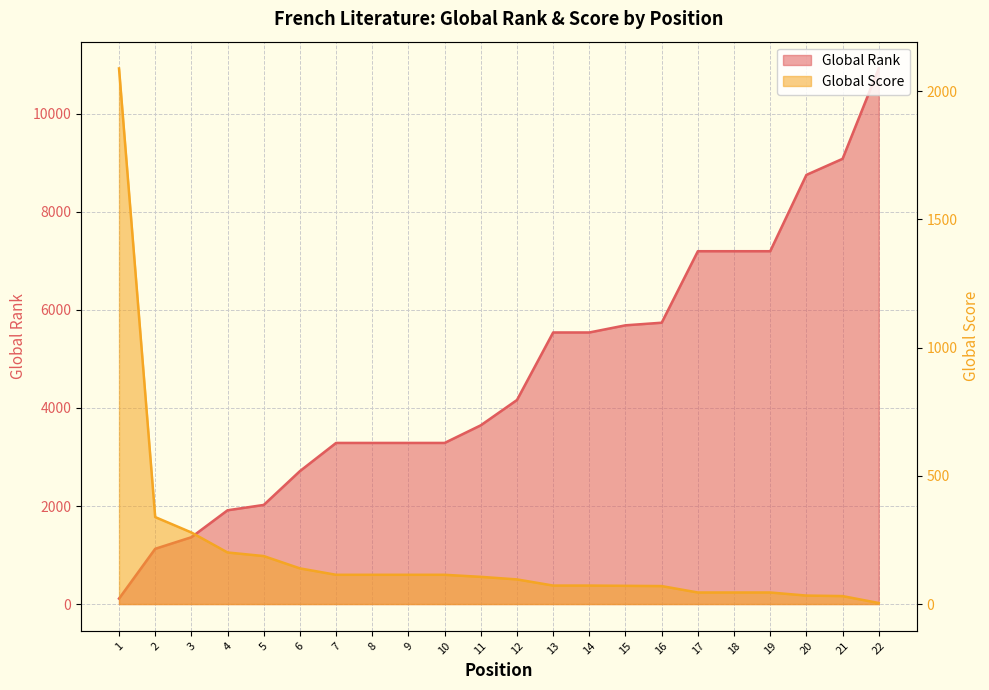

What is the spread (max minus min) of values at 10?

3173